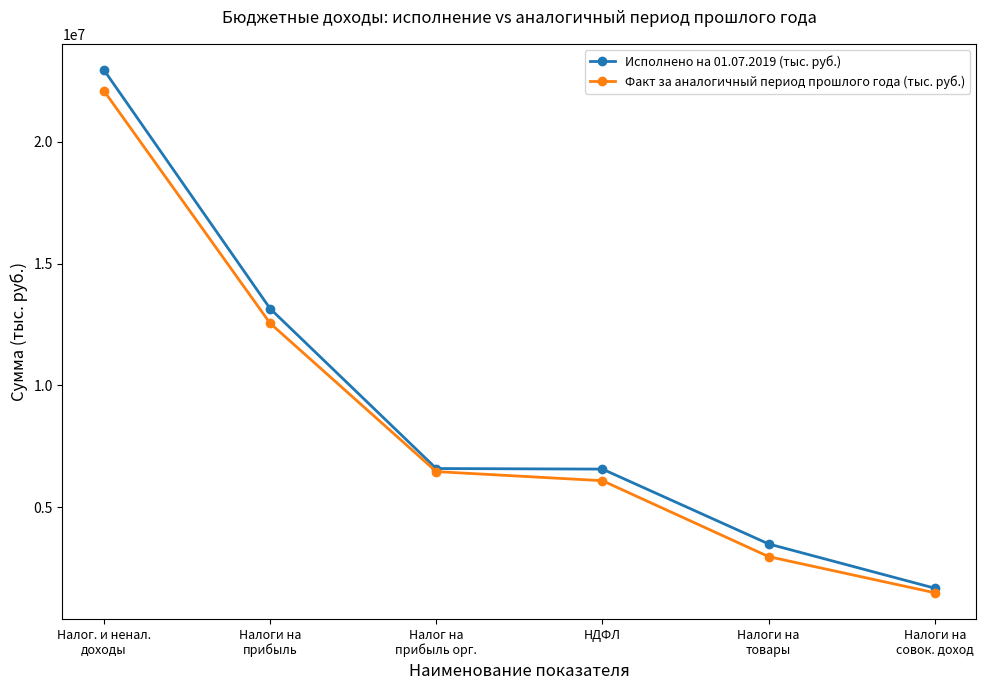

Which series has the largest total across all categories?

Исполнено на 01.07.2019 (тыс. руб.)